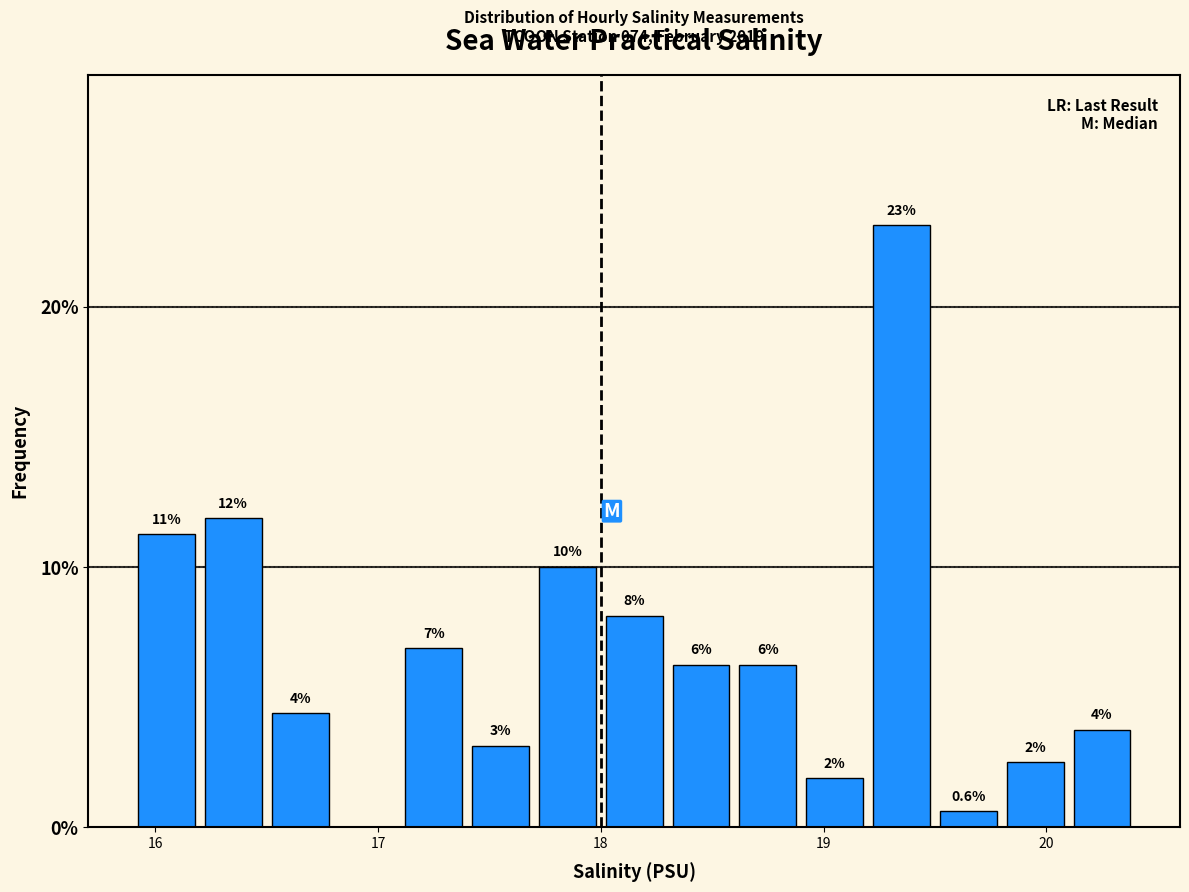

Read against the x-axis, roughly where is the centre of the tallest bar?

19.4